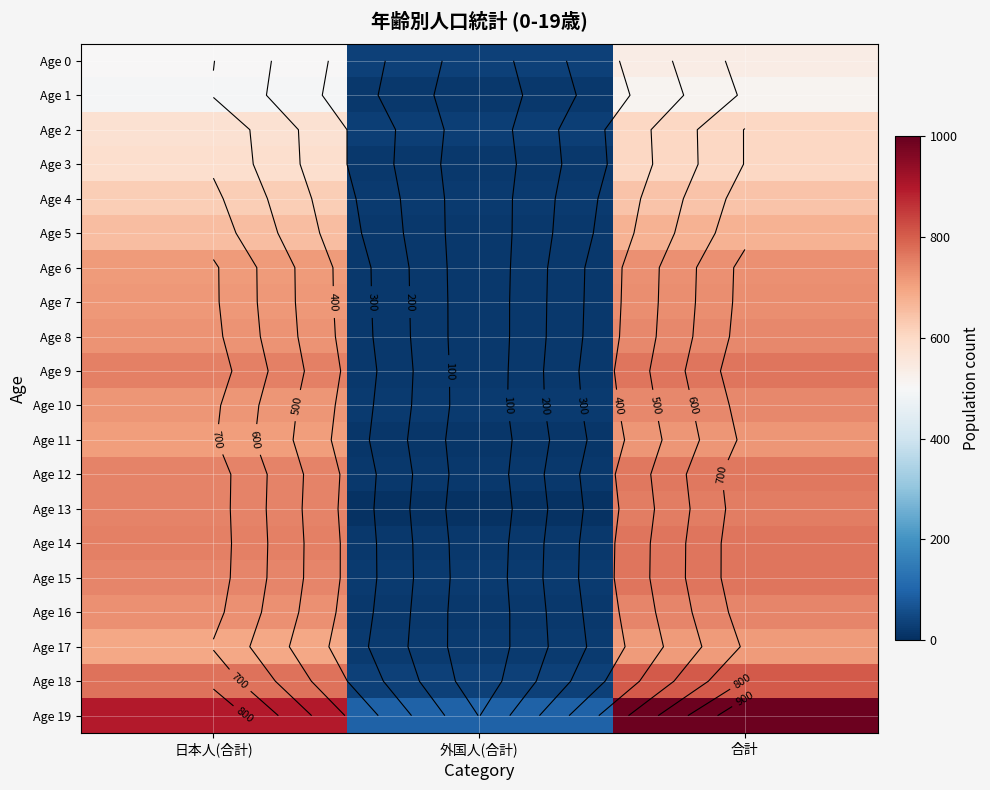

Which series has the largest total across all categories?

Age 19